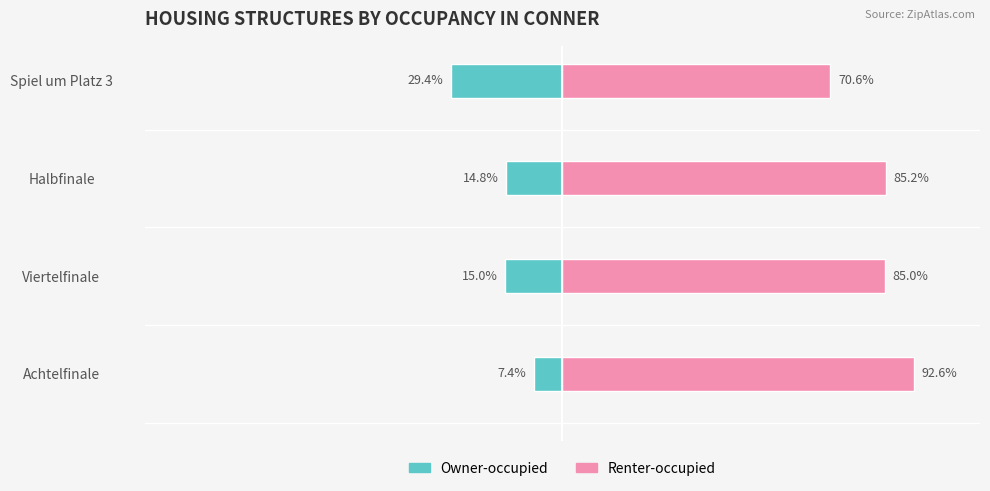

At how many categories does at least one series exceed 30?

4